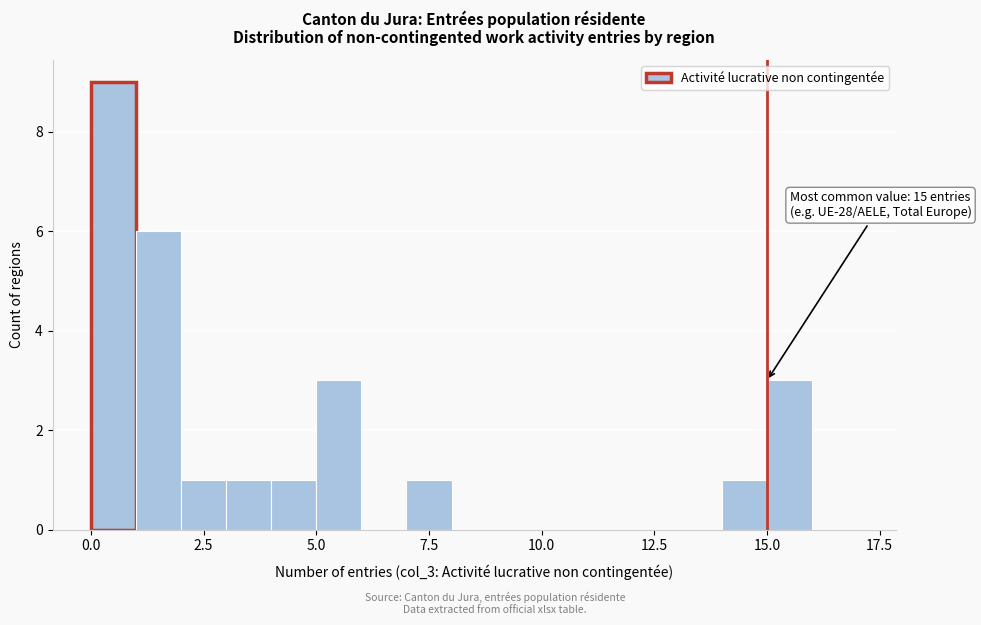

Read against the x-axis, roughly where is the centre of the tallest bar?

0.5